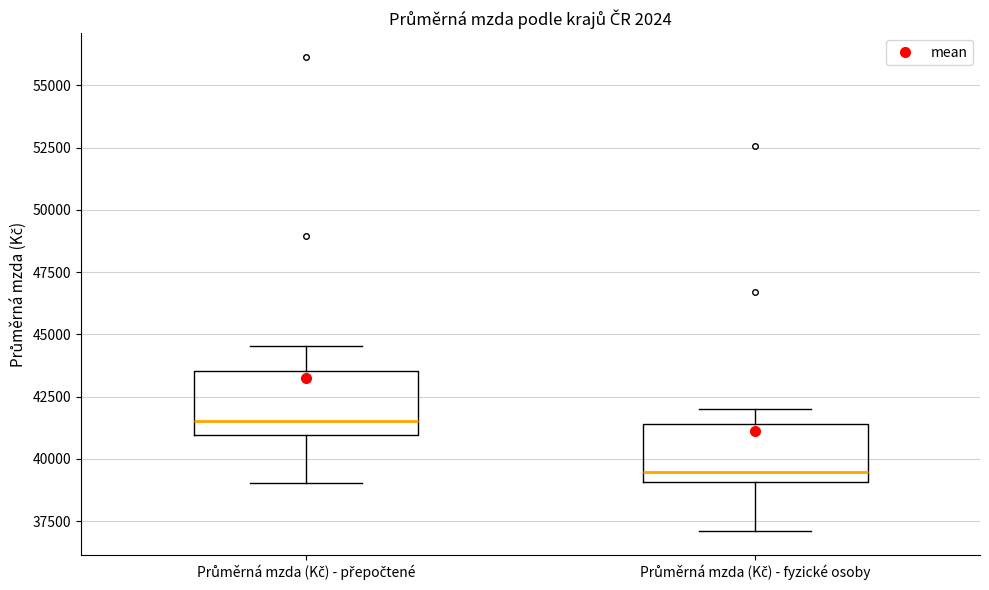

Reading left to right, transcribe this box plot: for each box, give where its median line is, the range the box spans, and where its two whiskers end, as read against the y-axis. The values are not printed on the chart, so give them approximately, as read against the axis.

Průměrná mzda (Kč) - přepočtené: median 41500, box 41000 to 43500, whiskers 39000 to 44500
Průměrná mzda (Kč) - fyzické osoby: median 39500, box 39000 to 41500, whiskers 37000 to 42000